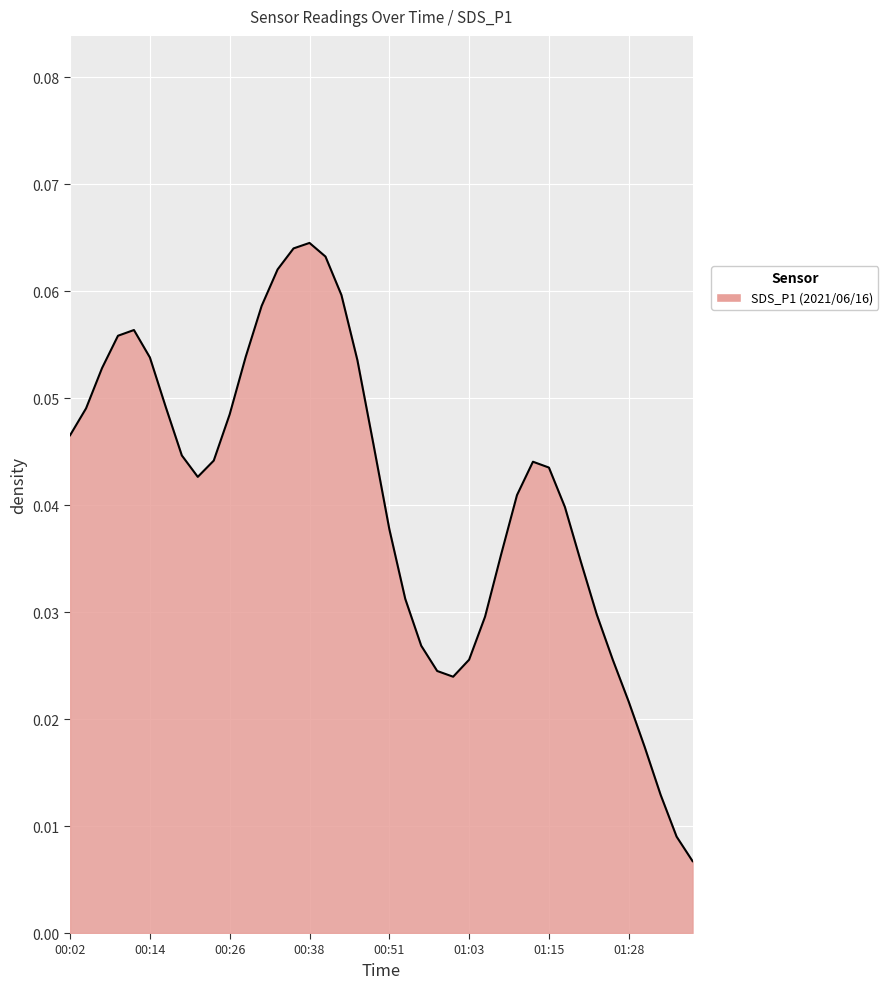

How many lines are shown in the chart?

1